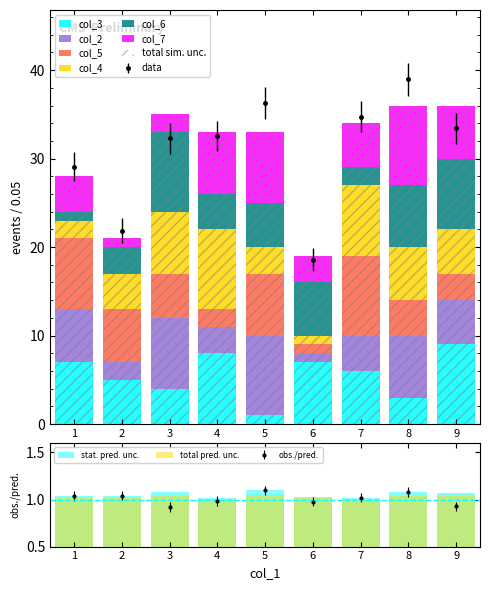

At 2, list the series in order from smallest to largest.

col_7, col_2, col_6, col_4, col_3, col_5